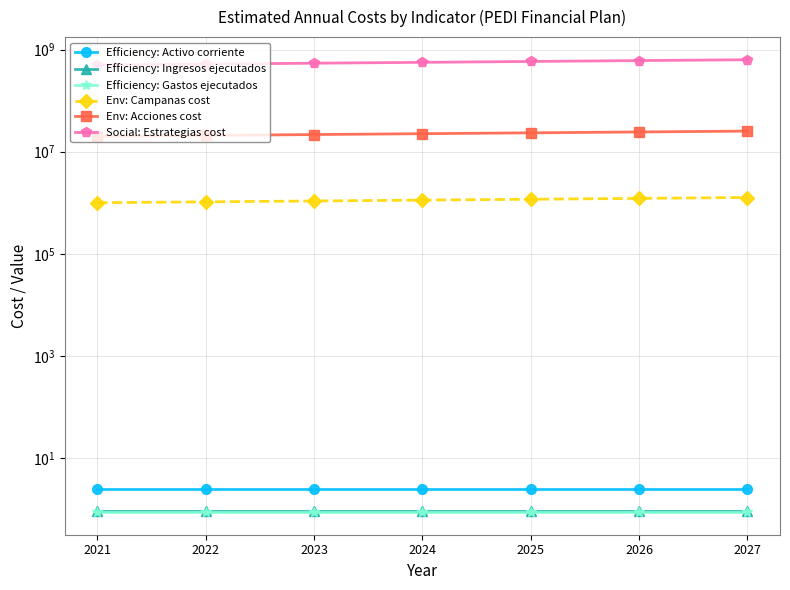

Which series has the widest spread of values?

Social: Estrategias cost